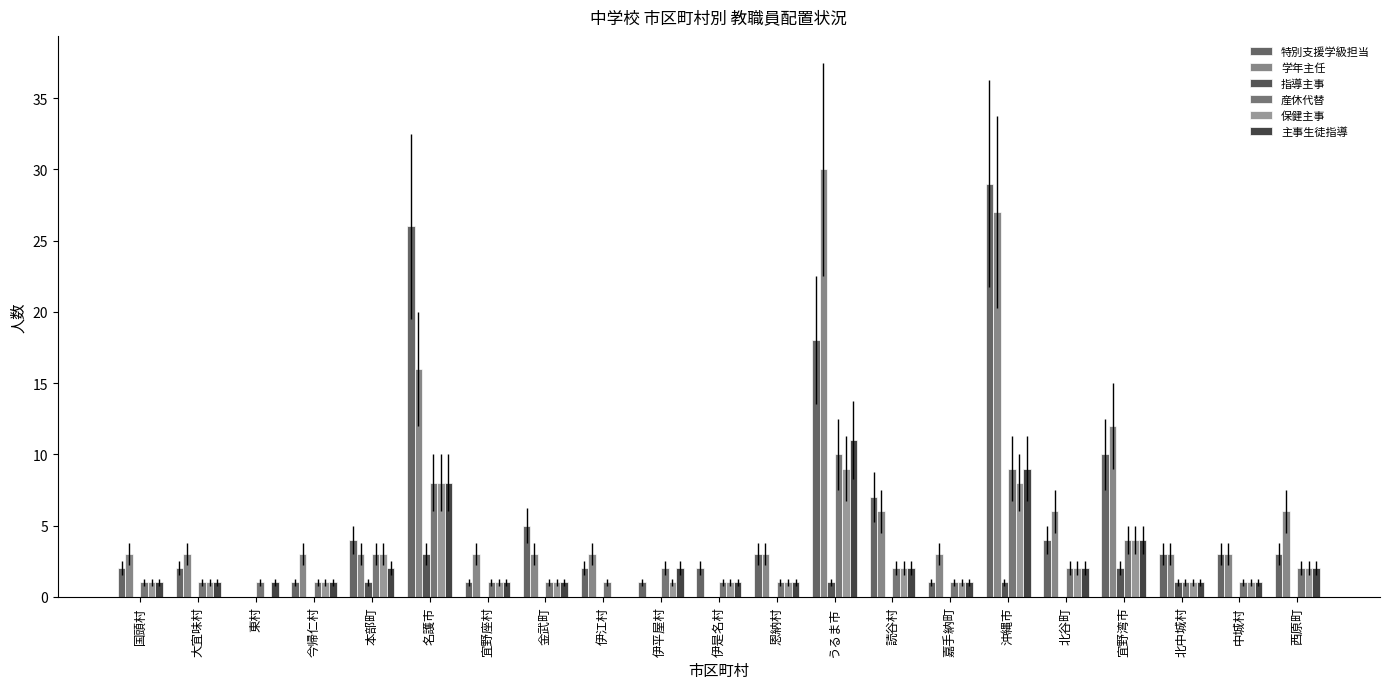

Does the chart contain stacked bars?

No